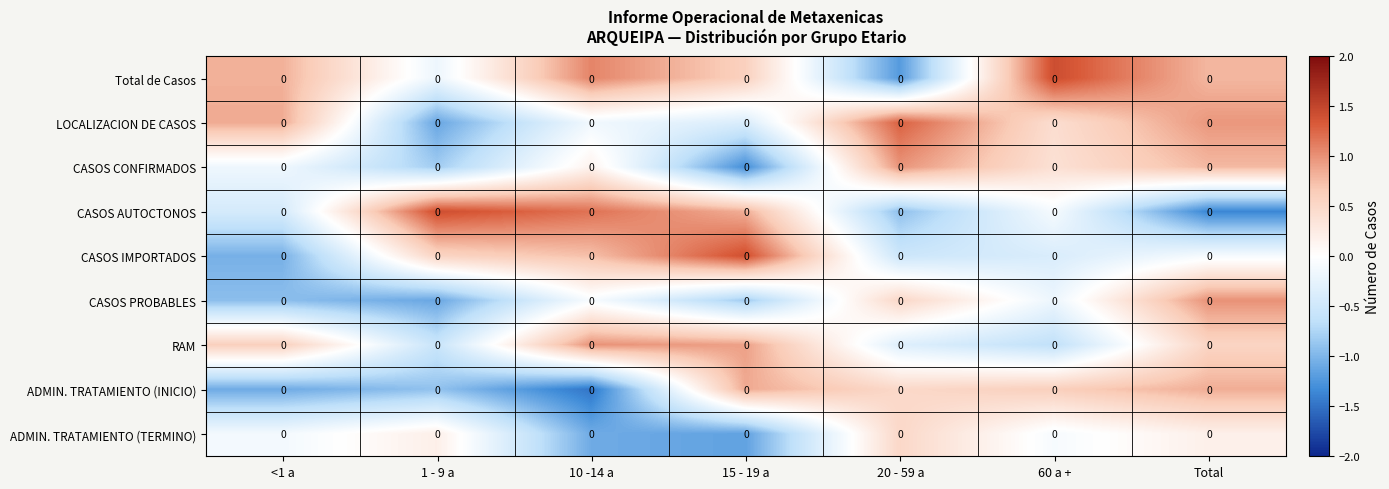

True or false: CASOS CONFIRMADOS has a value of 1.0 at 20 - 59 a.

True